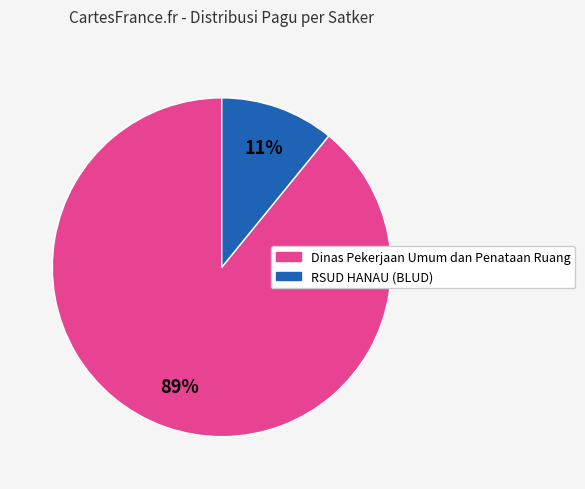

Count the number of slices in the pie.

2